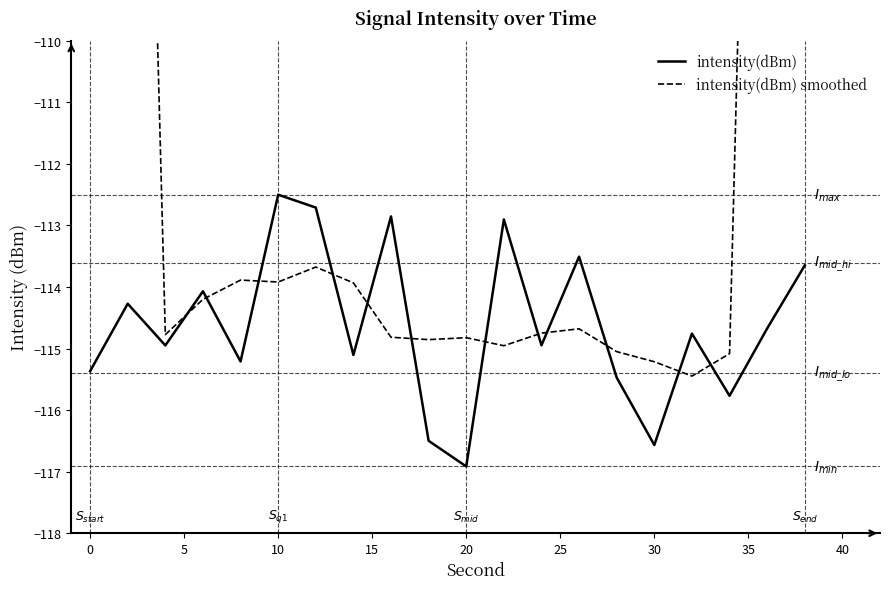

The value of intensity(dBm) at 20 is -116.9. True or false?

True